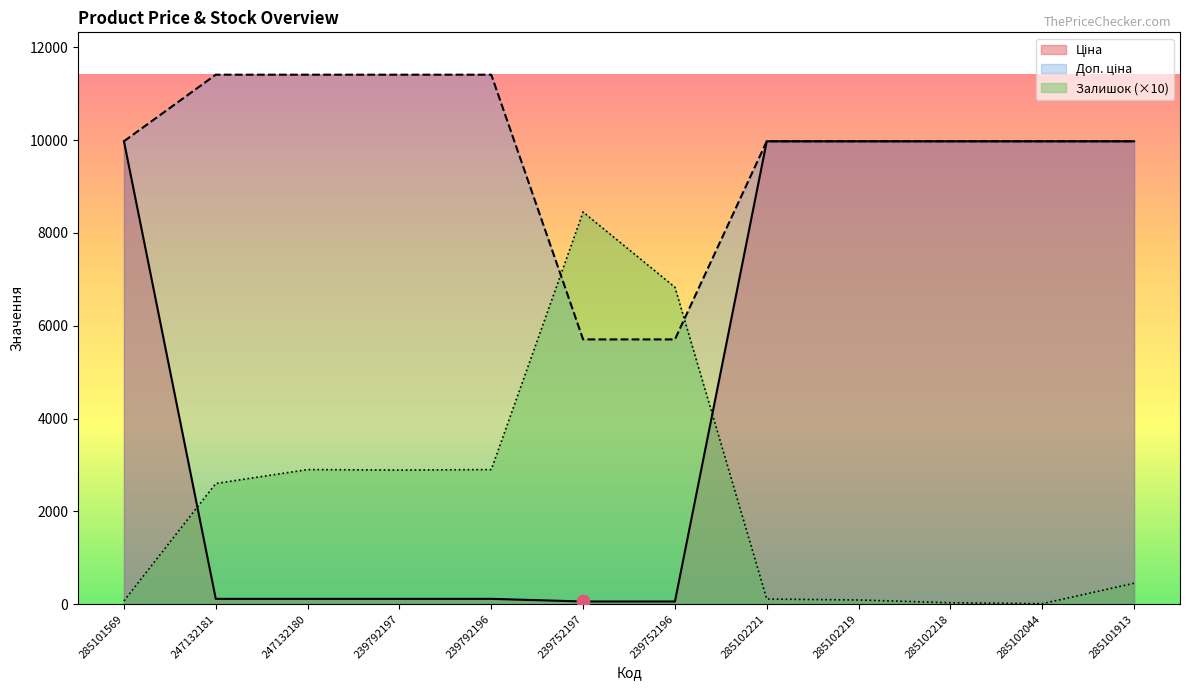

What is the total value across all series at 285102218?

19980.0